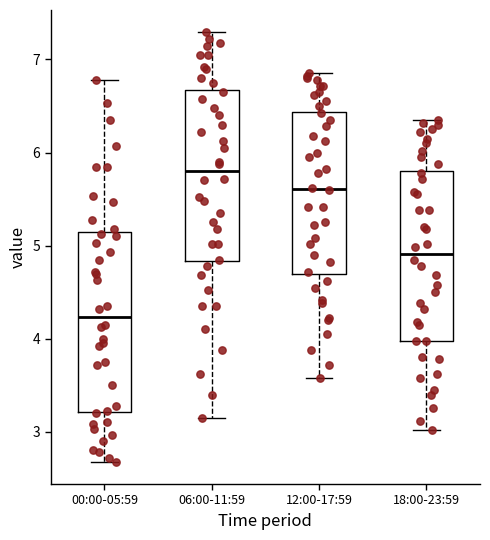

Where does the median line of the box for 00:00-05:59 sit on the y-axis? The values are not printed on the chart, so give them approximately, as read against the axis.

4.2